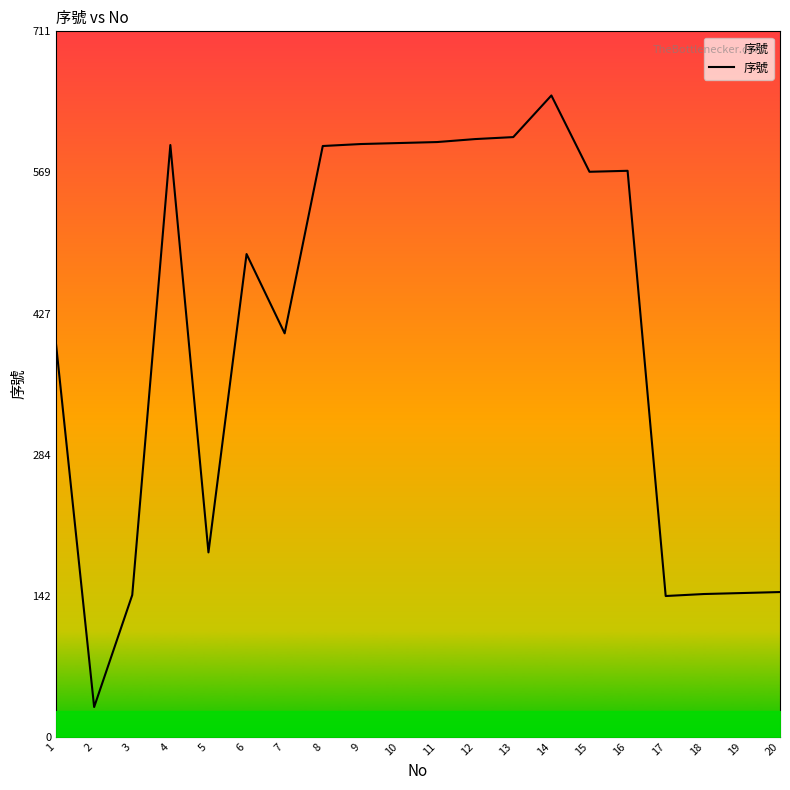

Approximately how many times larger is the value at 12 compared to 3?

4.2